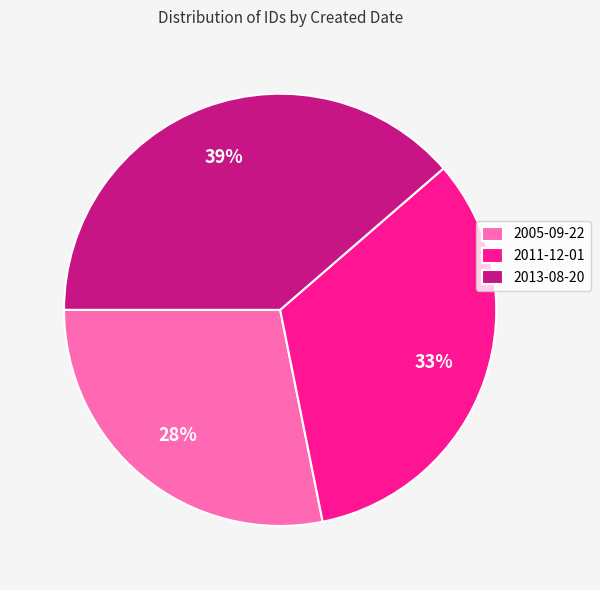

The 2005-09-22 slice represents 28% of the pie. True or false?

True